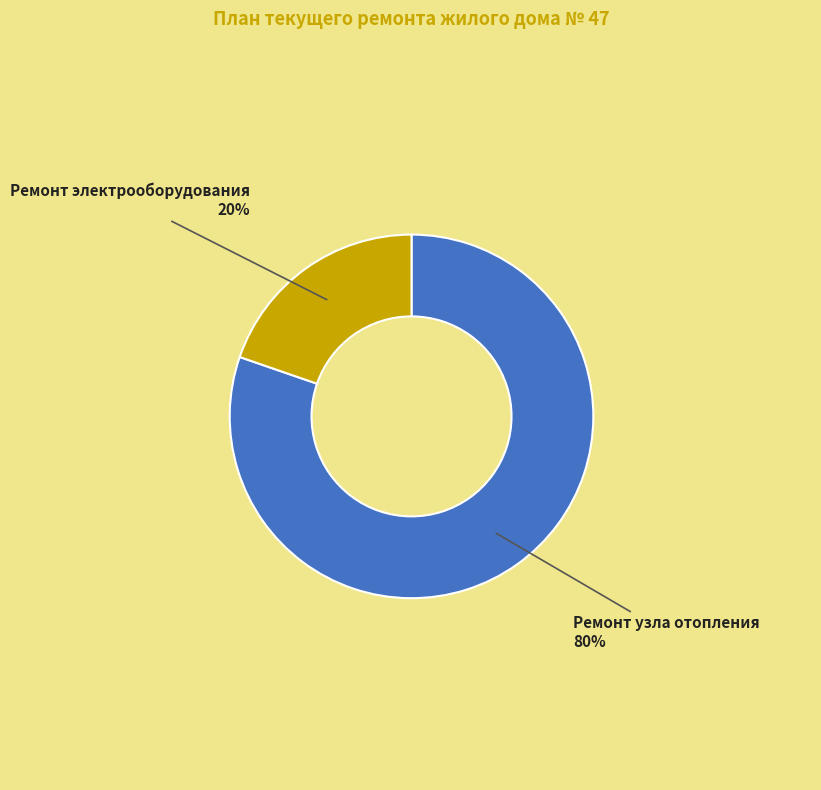

Which slice is the largest?

Ремонт узла отопления